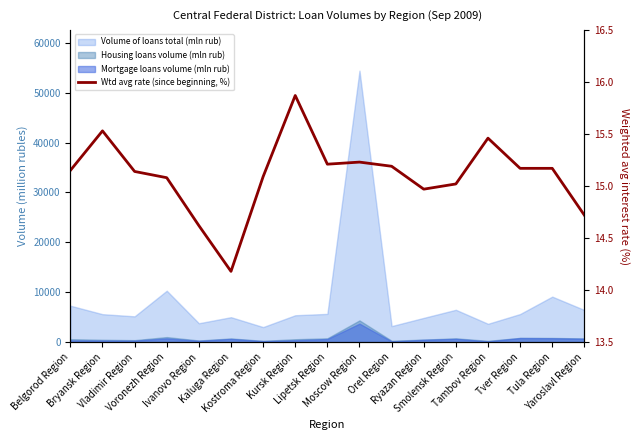

What is the smallest value displayed?

14.2